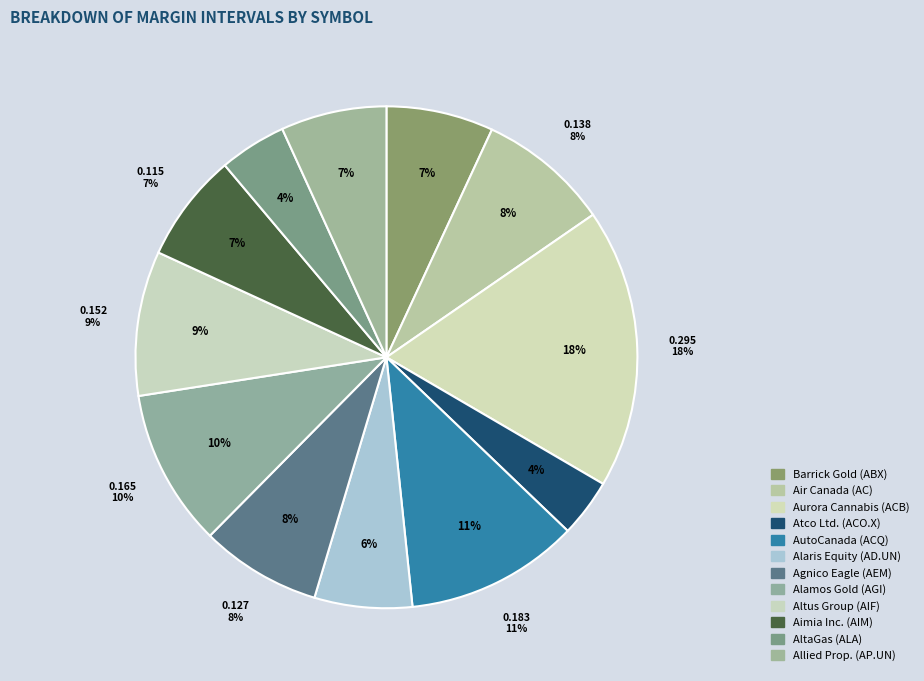

Which slice is the smallest?

ACO.X